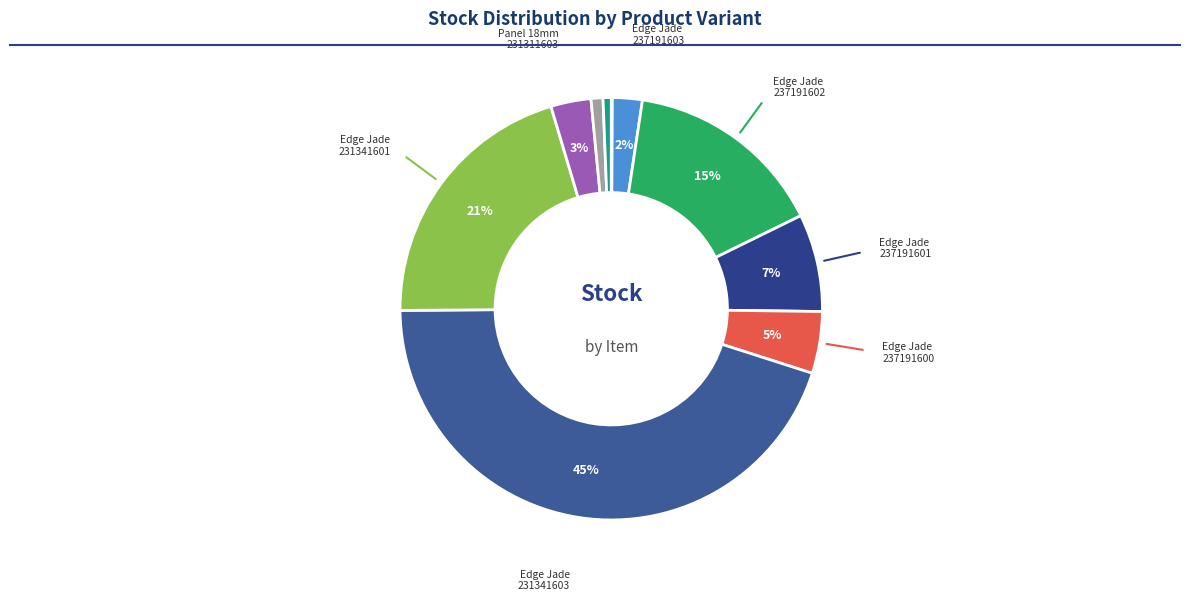

To the nearest percent, what is the average slice percentage?

10%